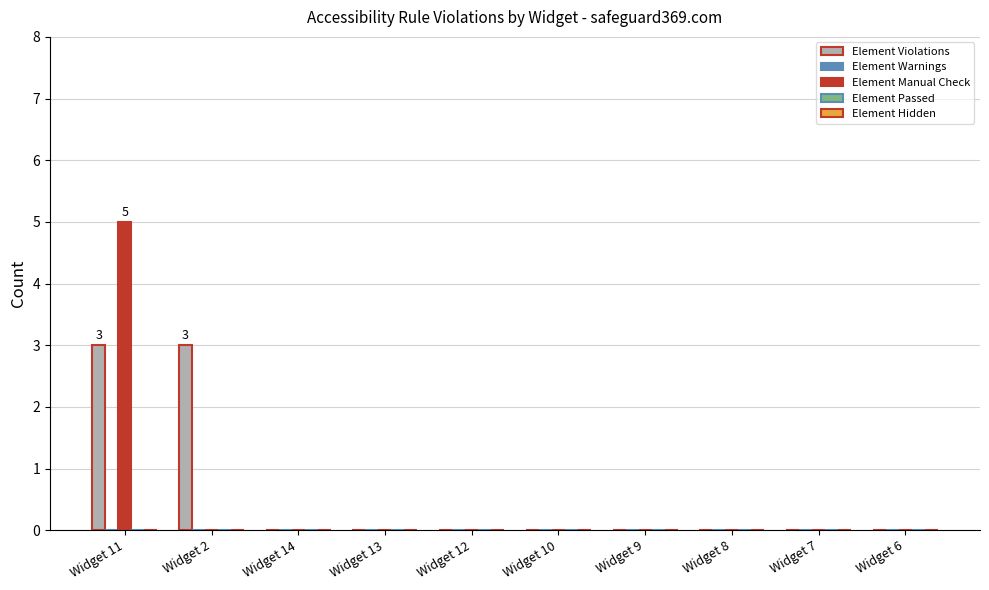

Does the chart contain stacked bars?

No